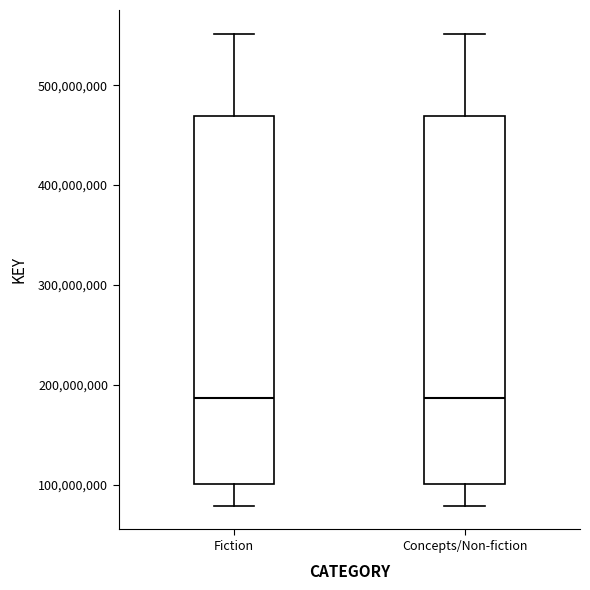

Where does the upper whisker of the box for Fiction end on the y-axis? The values are not printed on the chart, so give them approximately, as read against the axis.

550000000